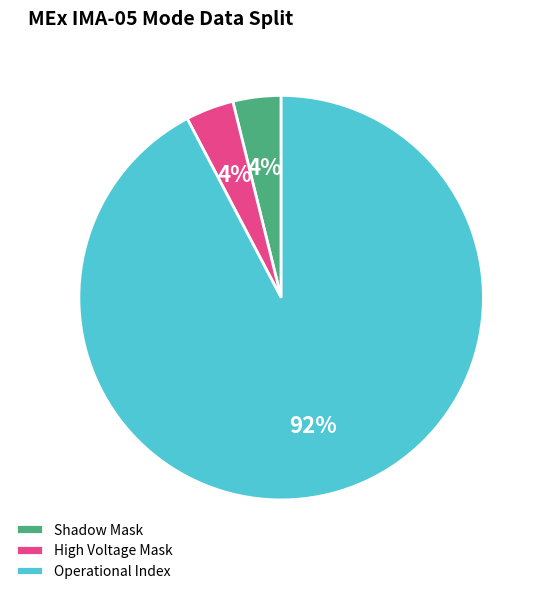

To the nearest percent, what portion does Shadow Mask represent?

4%